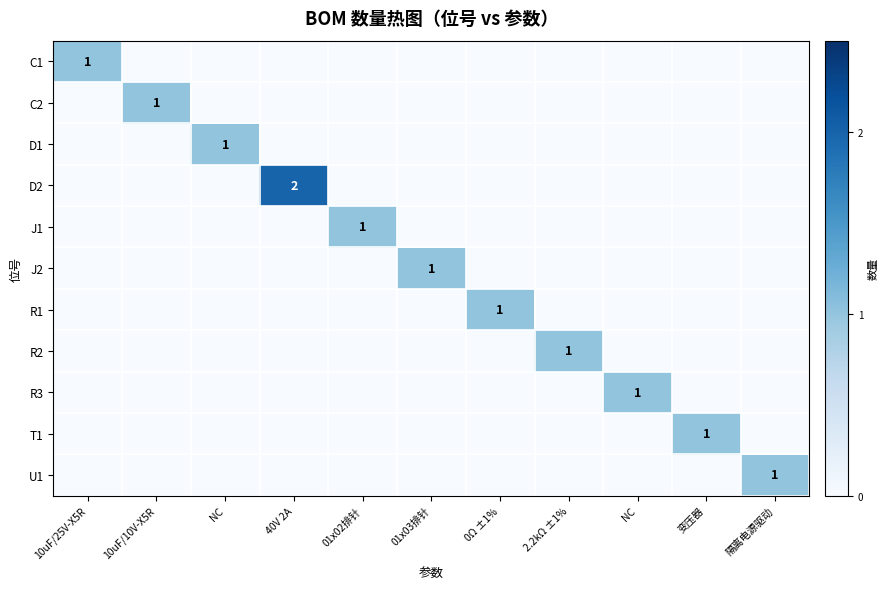

At 10uF/10V-X5R, list the series in order from largest to smallest.

C2, C1, D1, D2, J1, J2, R1, R2, R3, T1, U1